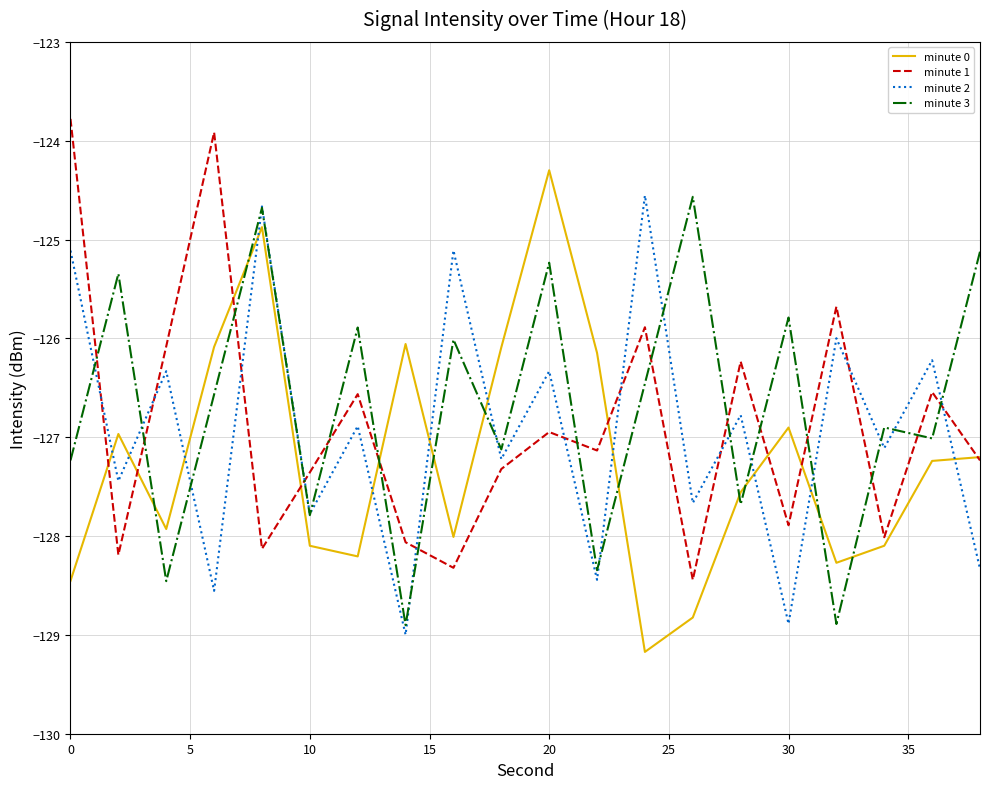

What is the greatest value displayed?

-123.8